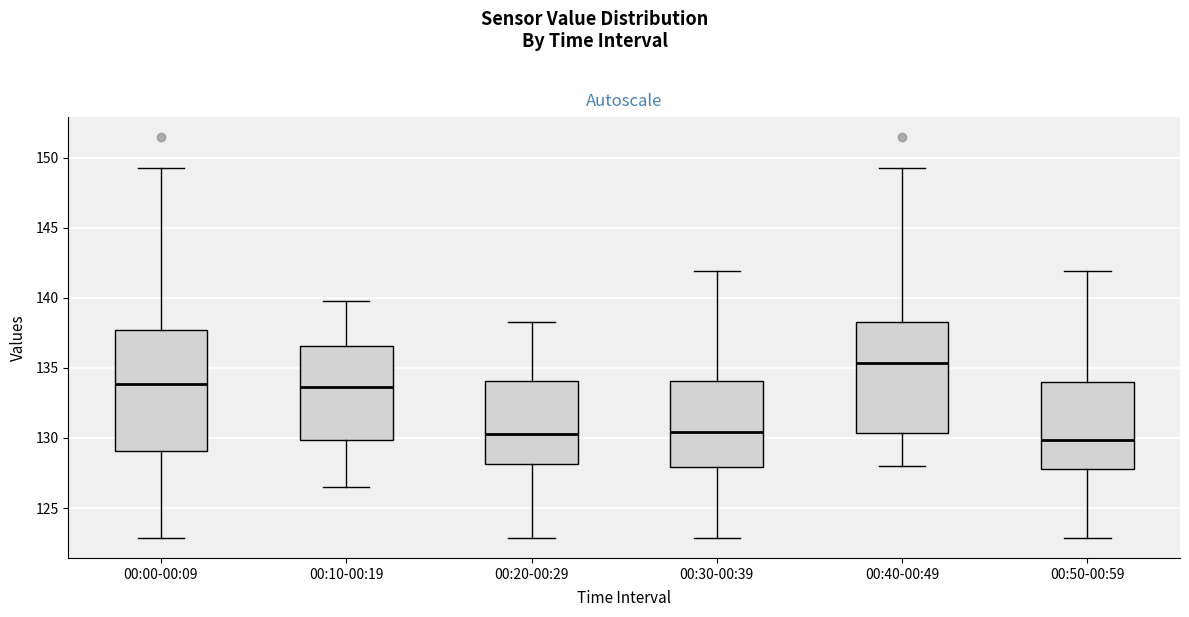

Which box is the tallest, from its lower edge to its upper edge?

00:00-00:09